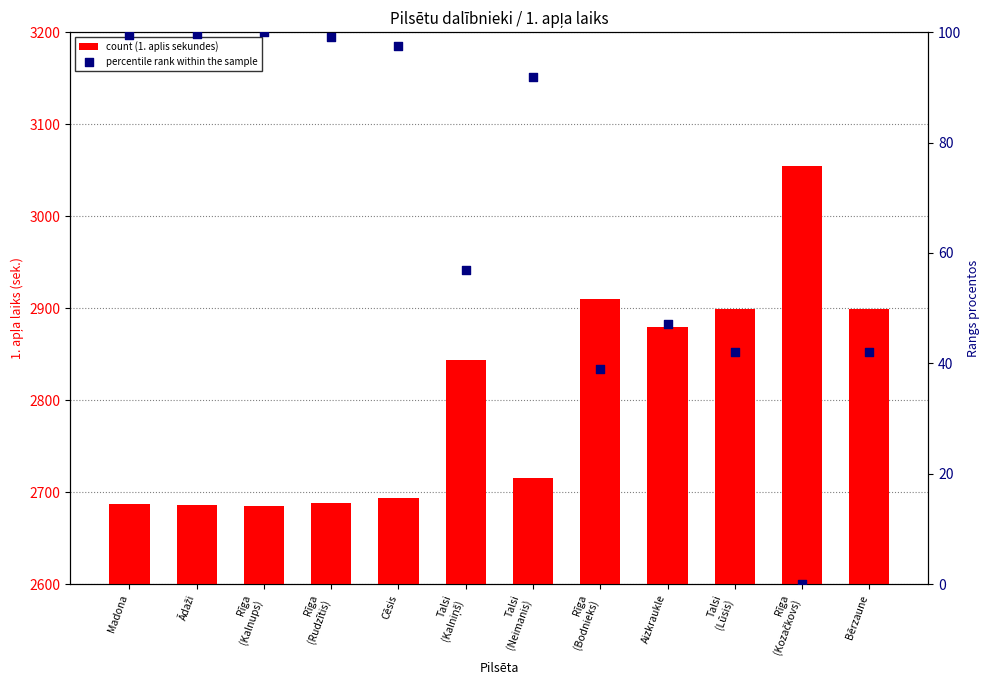

Which series has the largest total across all categories?

count (1. aplis sekundes)